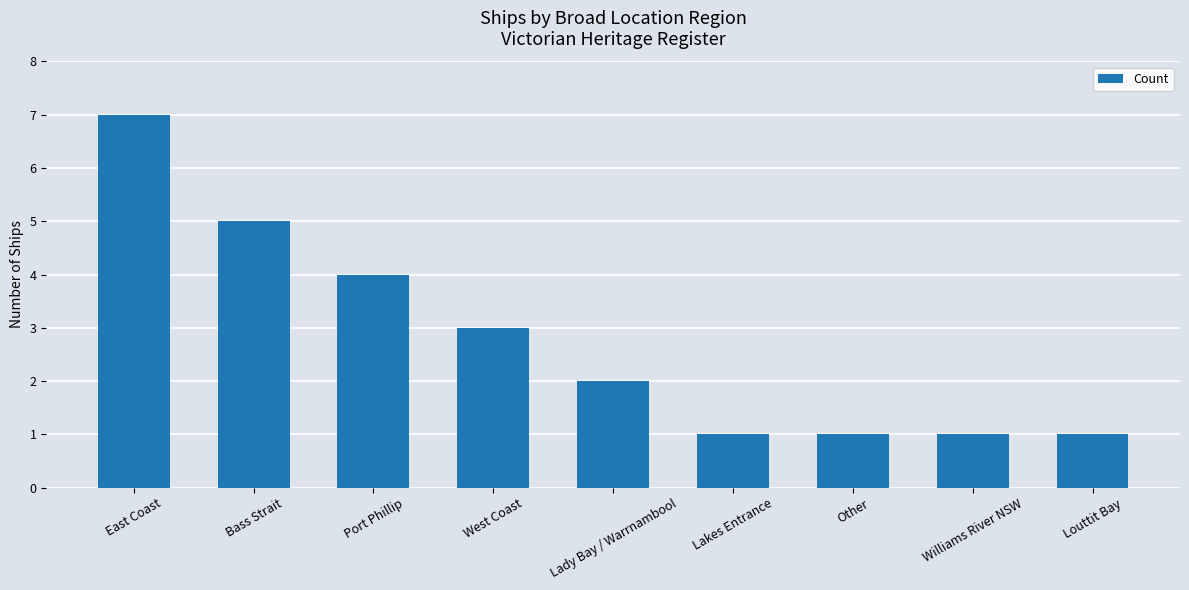

Is it true that the value at Louttit Bay is 1?

True